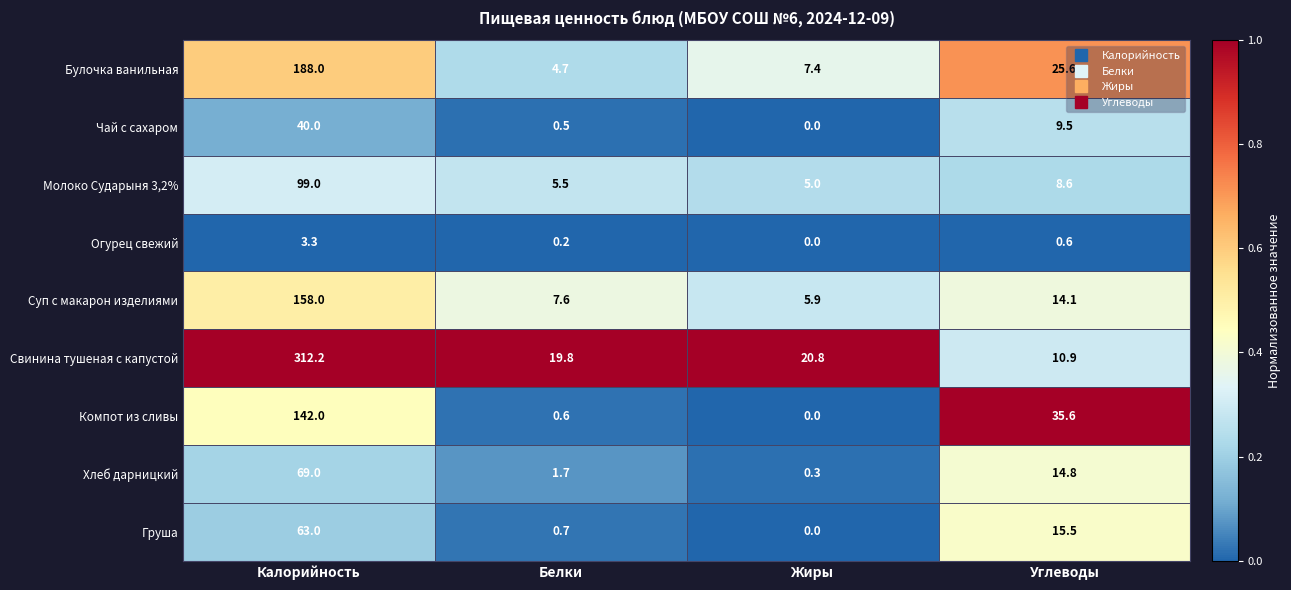

What is the spread (max minus min) of values at Белки?

19.6